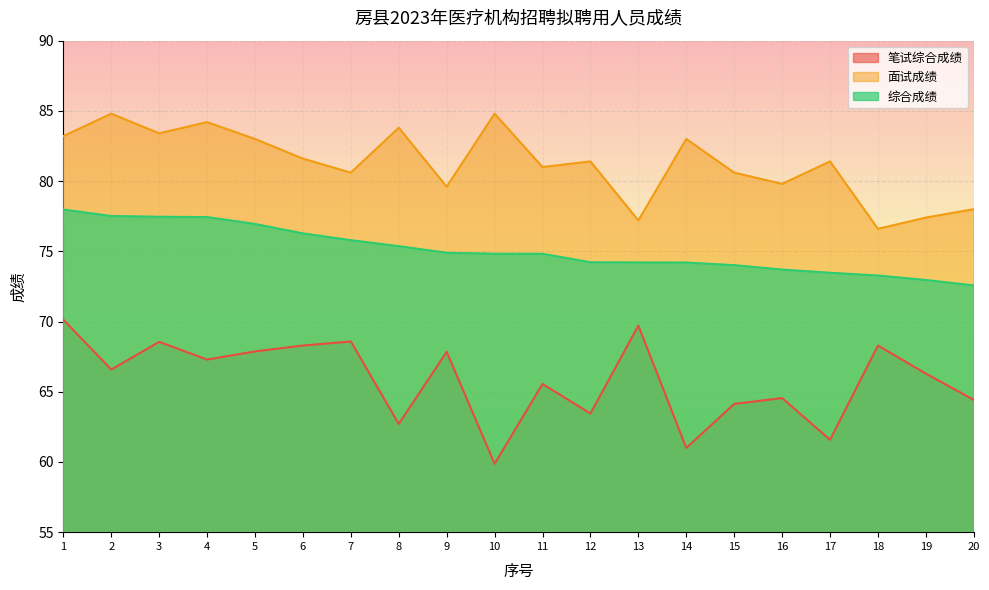

What is the value of the 面试成绩 point at the 16th from the left?

79.8